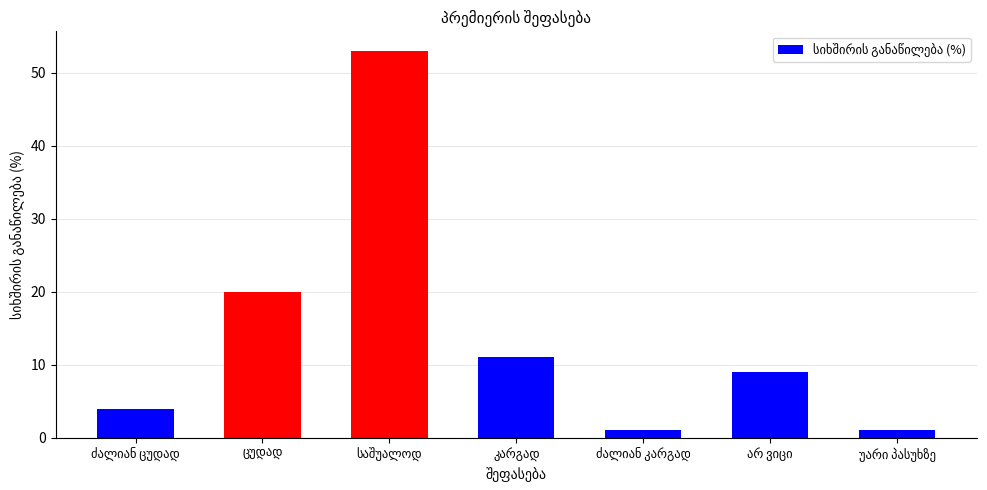

What is the difference between the maximum and second lowest values?

52